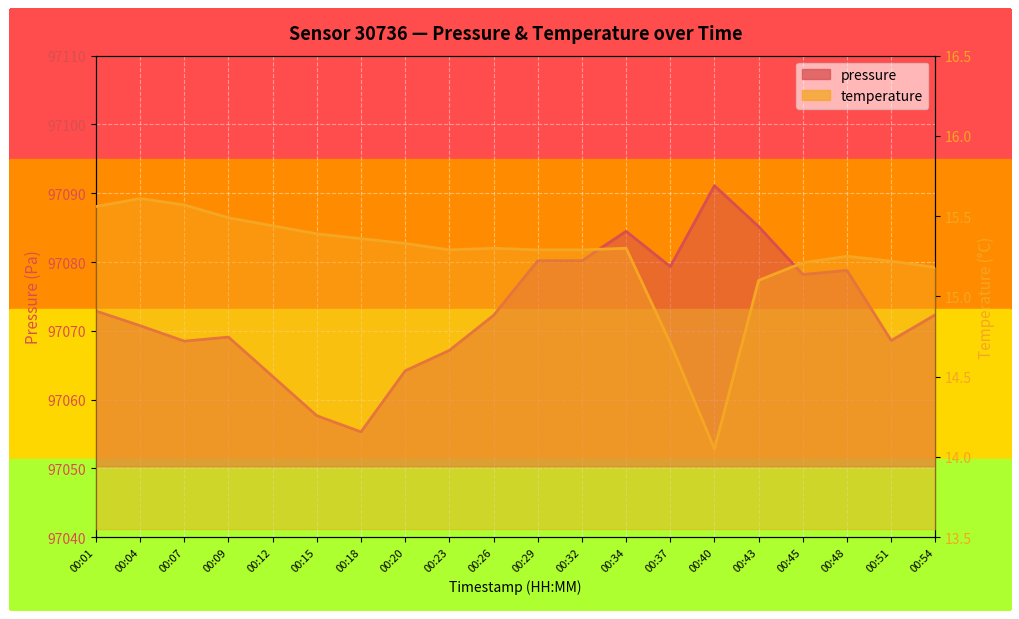

Between 00:15 and 00:54, which series saw the biggest shift?

pressure